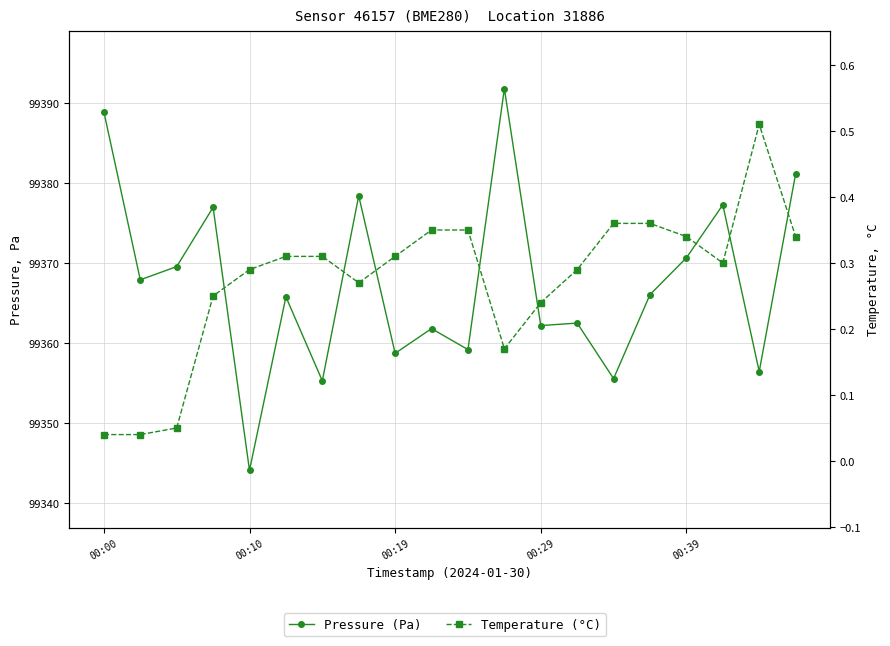

Between 8 and 9, which is larger?

9